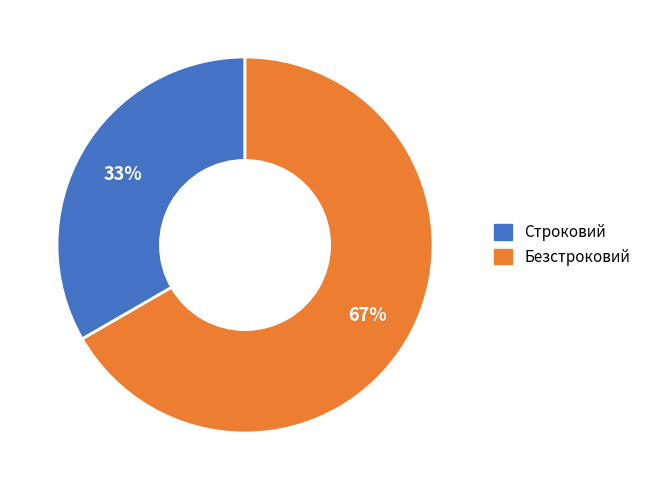

To the nearest percent, what is the average slice percentage?

50%